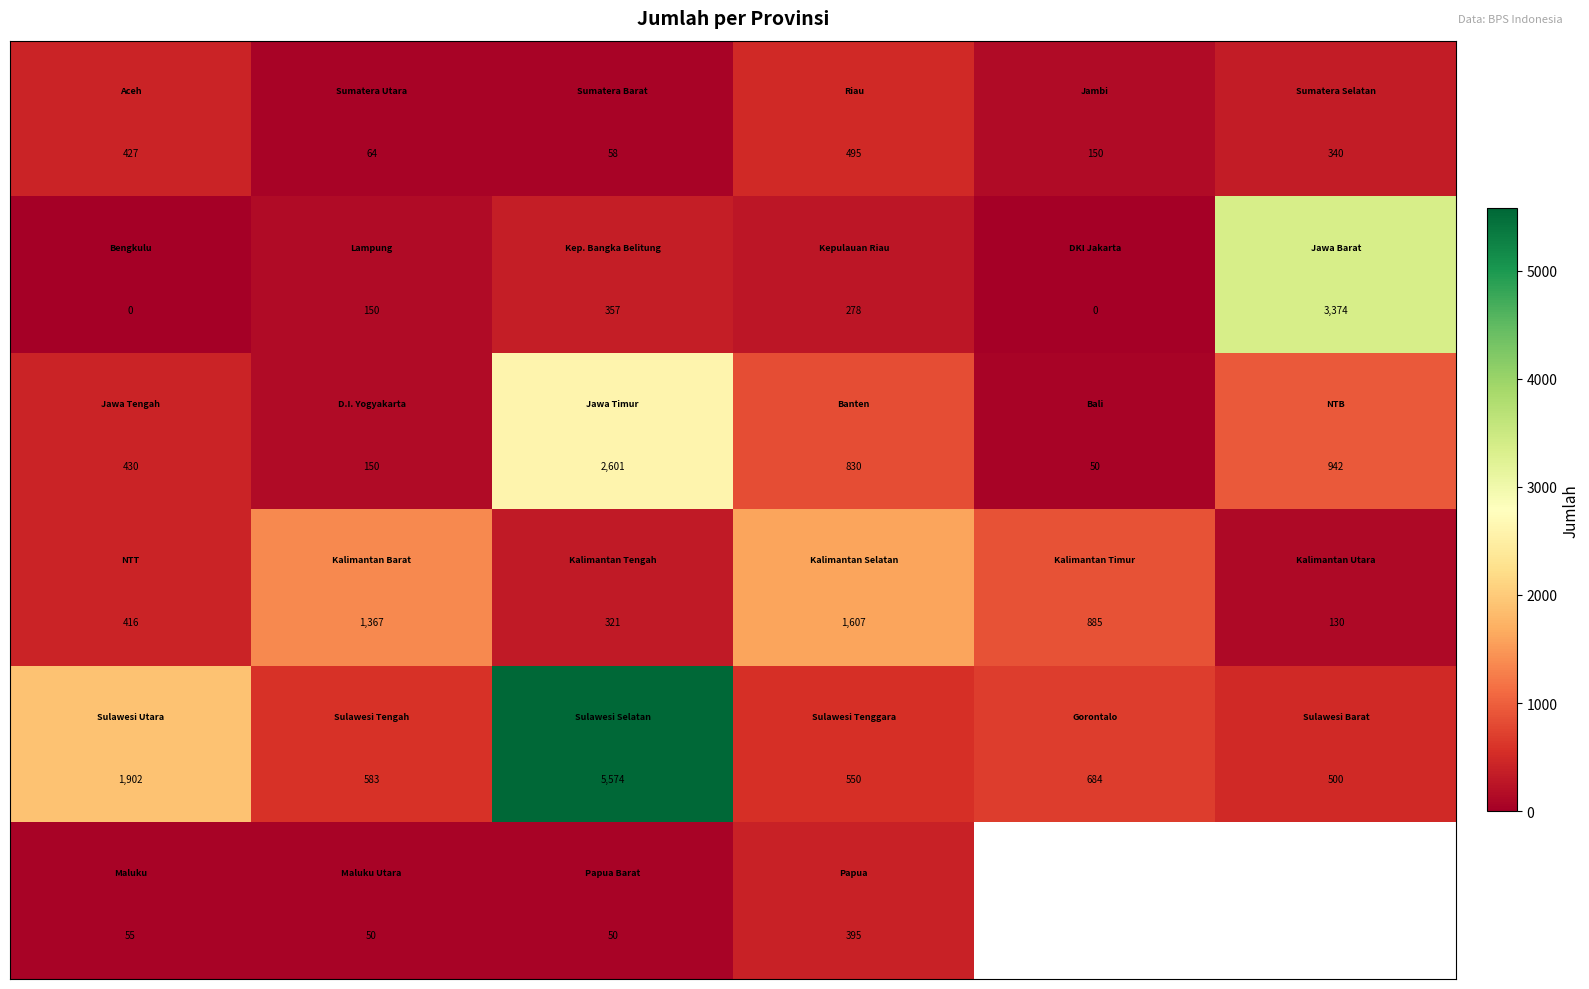

Count the number of categories in the chart.

6